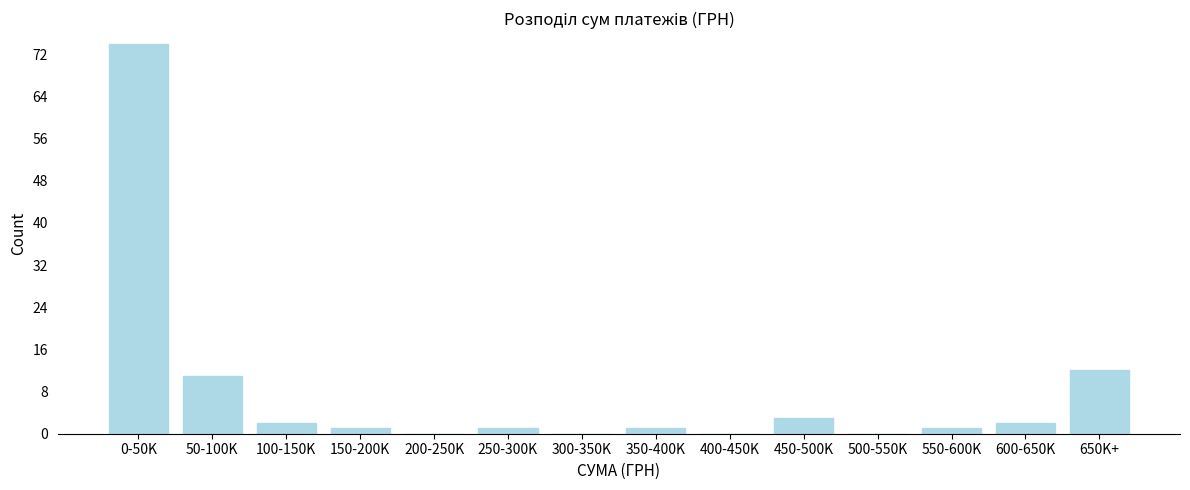

Reading left to right, list all the values displayed in this chart.

0-50K=74	50-100K=11	100-150K=2	150-200K=1	200-250K=0	250-300K=1	300-350K=0	350-400K=1	400-450K=0	450-500K=3	500-550K=0	550-600K=1	600-650K=2	650K+=12